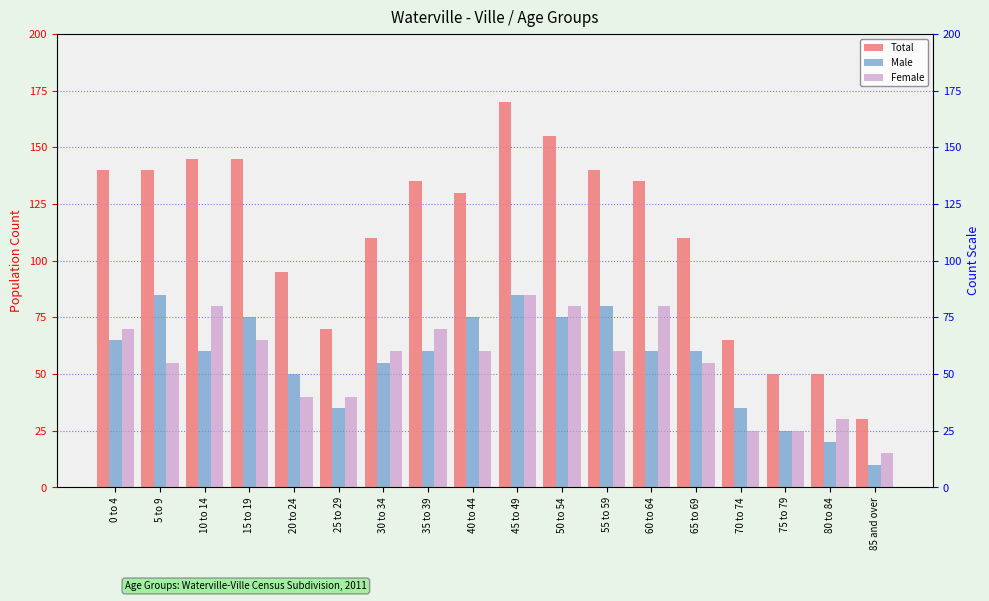

Is it true that Total equals 233 at 35 to 39?

False